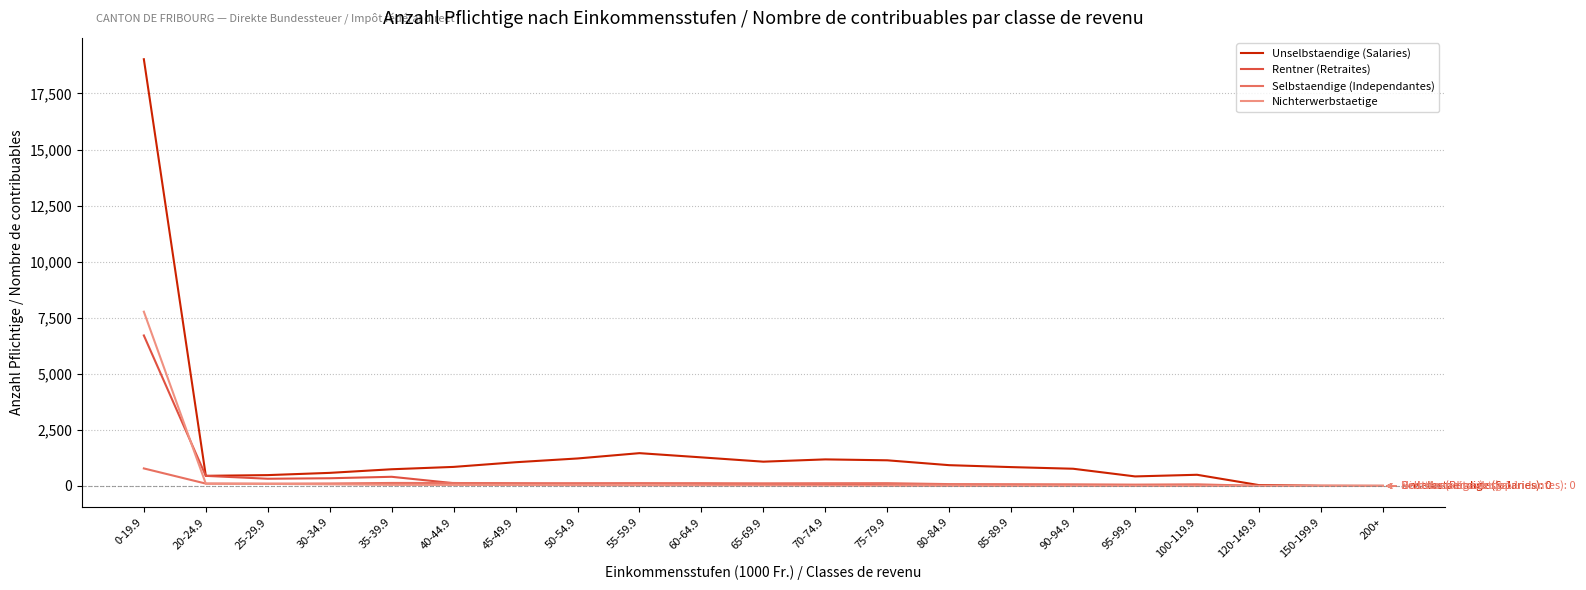

Which series has the widest spread of values?

Unselbstaendige (Salaries)